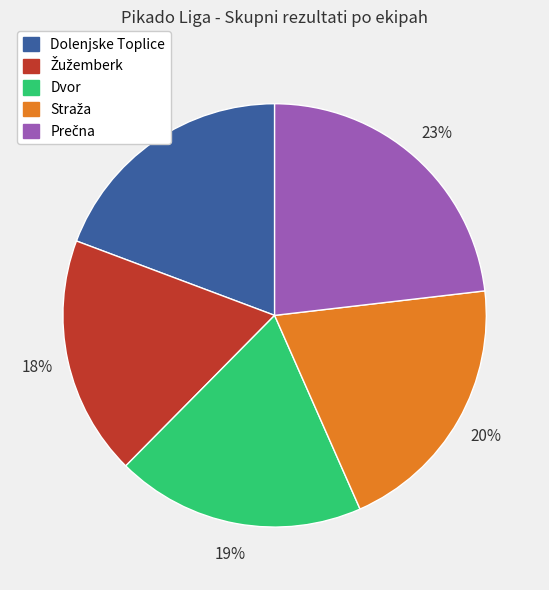

To the nearest percent, what is the difference between the largest and smallest slice percentages?

5%